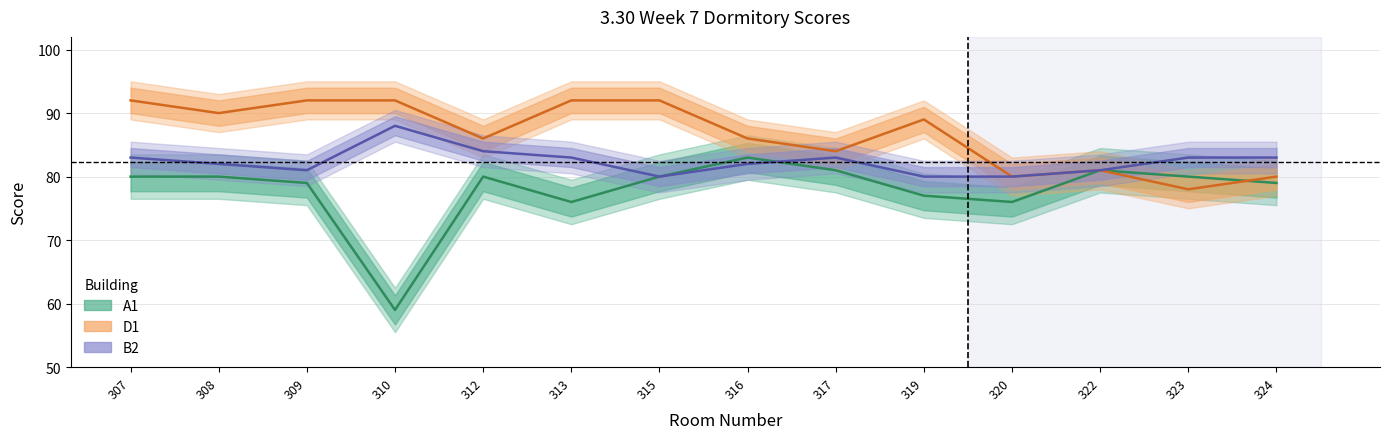

Between 320 and 316, which is larger?

316